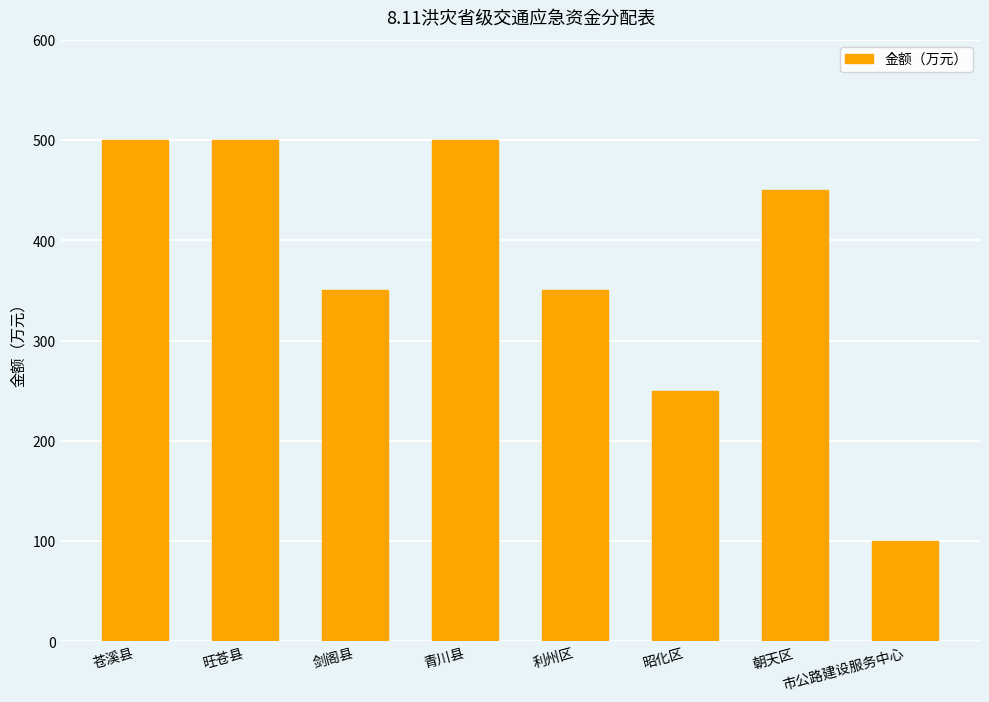

What is the greatest value displayed?

500